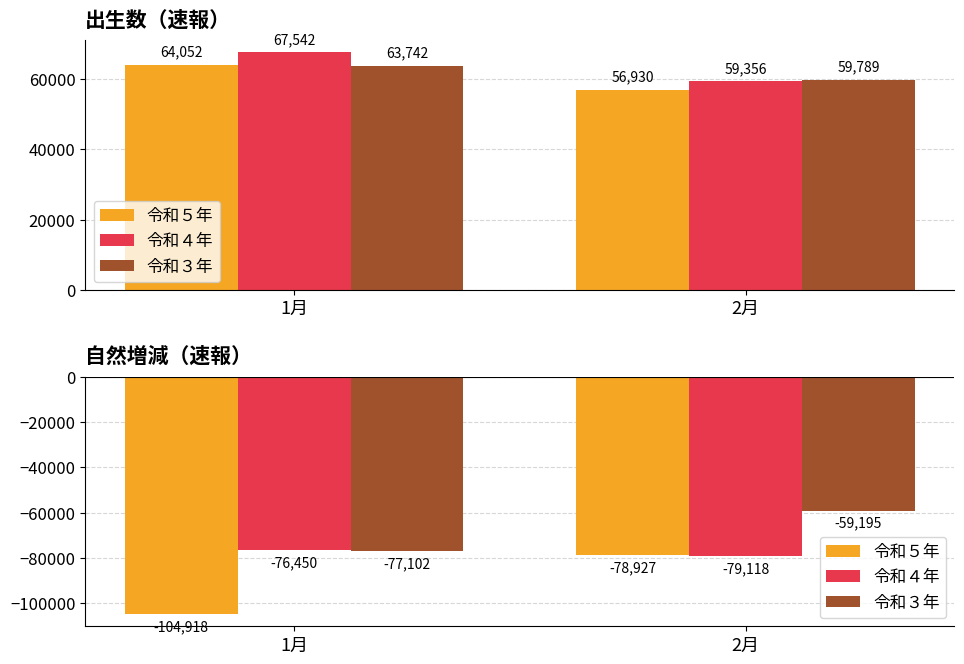

What is the value of the 令和３年 bar at the 2nd from the left?

-59195